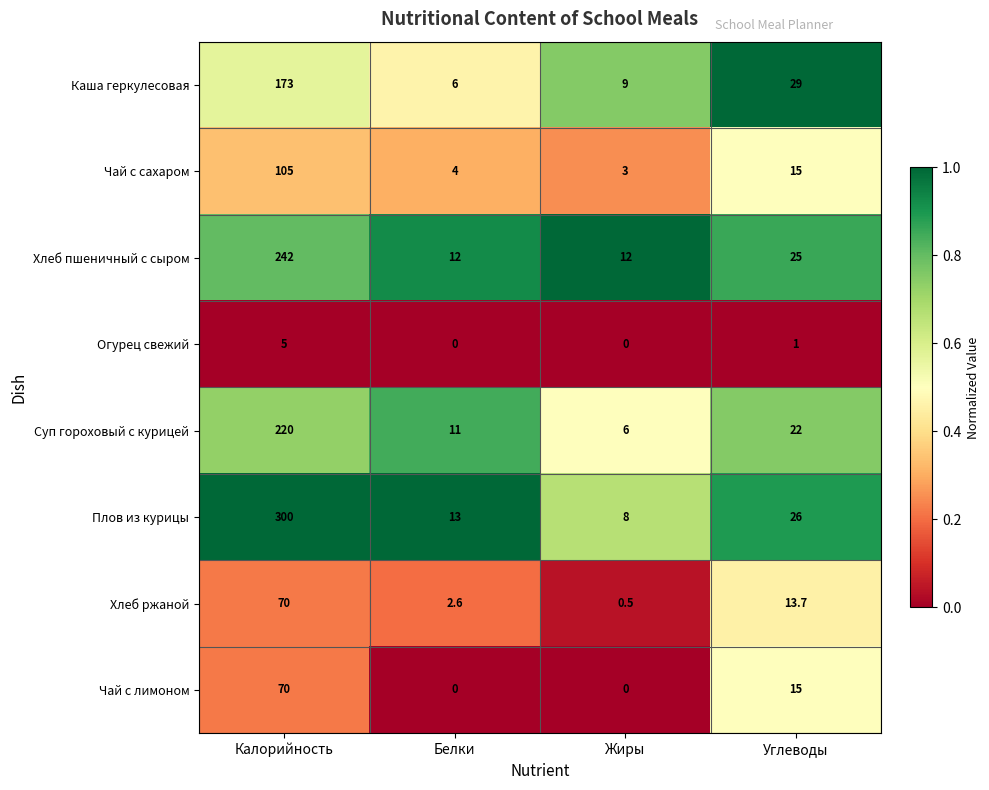

How many data points does each series have?

4